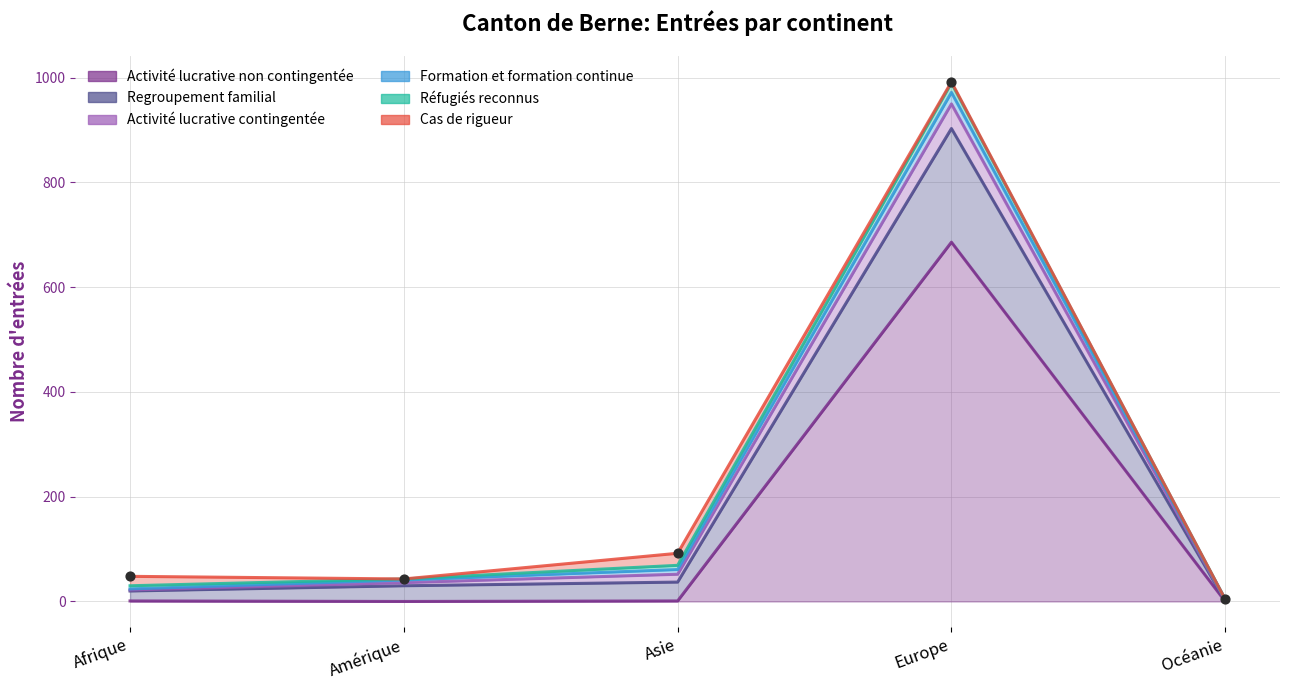

What are all the series names shown in the legend?

Activité lucrative non contingentée, Regroupement familial, Activité lucrative contingentée, Formation et formation continue, Réfugiés reconnus, Cas de rigueur